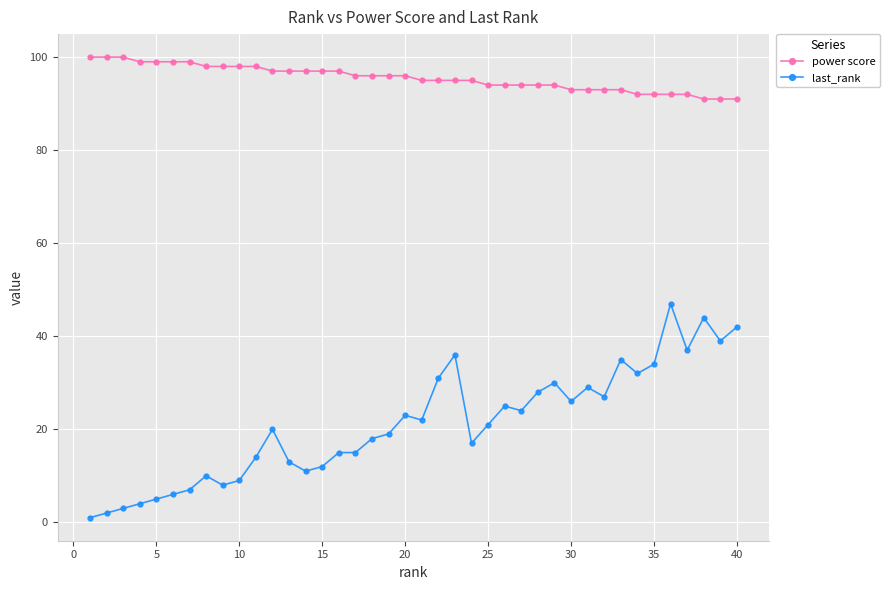

List the series in order of their overall mean, lowest first.

last_rank, power score